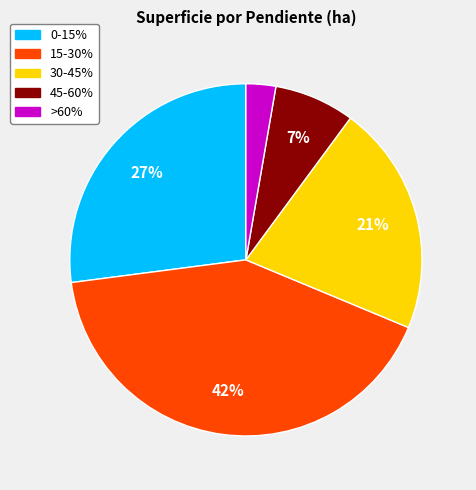

To the nearest percent, what portion does 30-45% represent?

21%